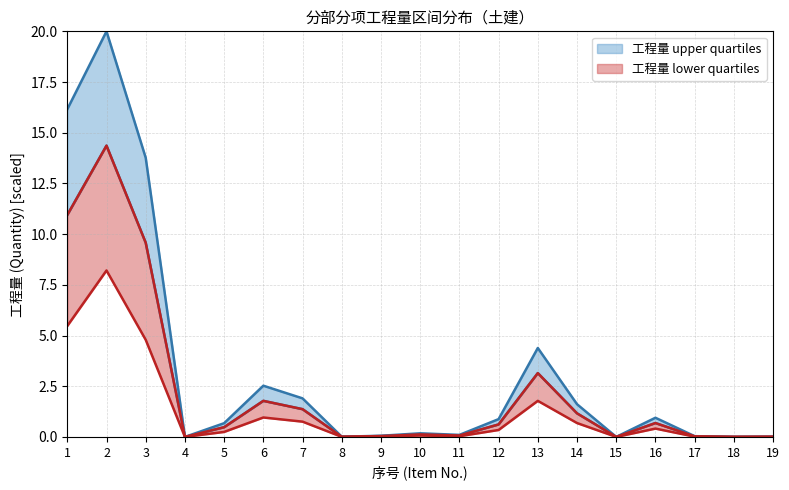

What is the sum of all 工程量 mid values?

44.4